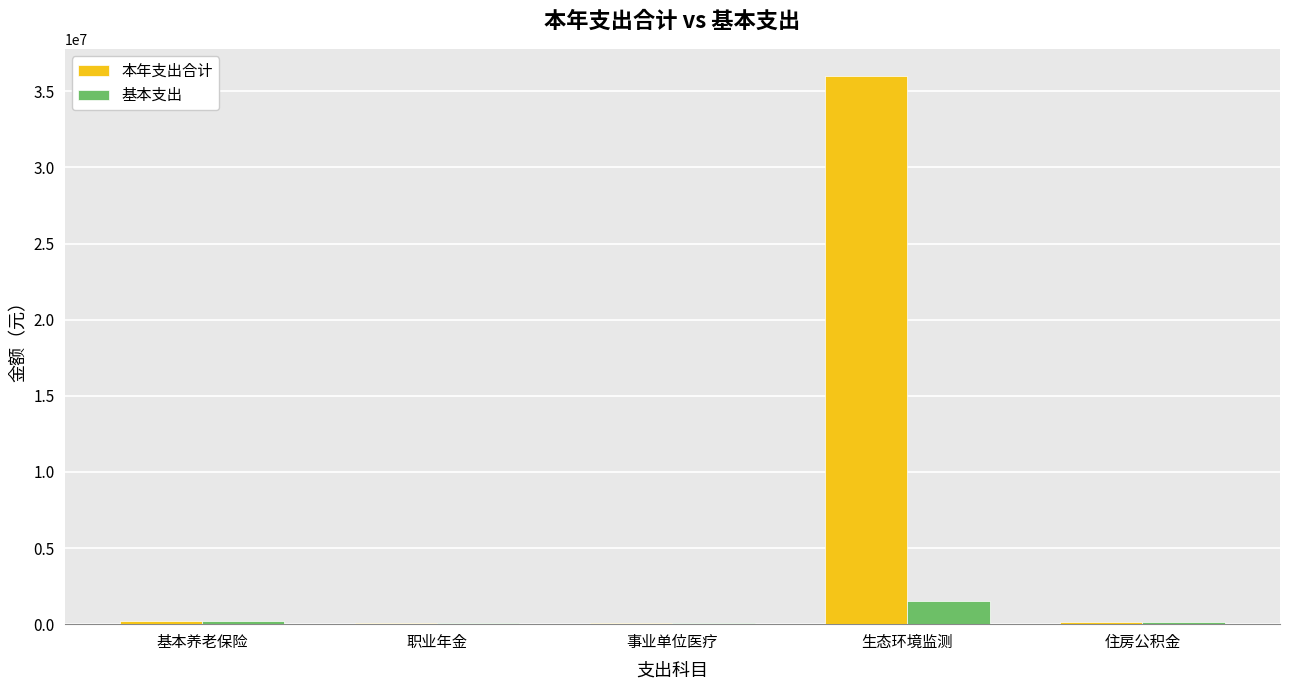

At which category is the sum across all series the highest?

生态环境监测